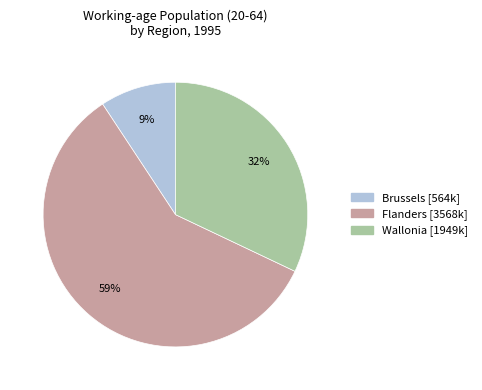

To the nearest percent, what percentage of the pie is Brussels?

9%